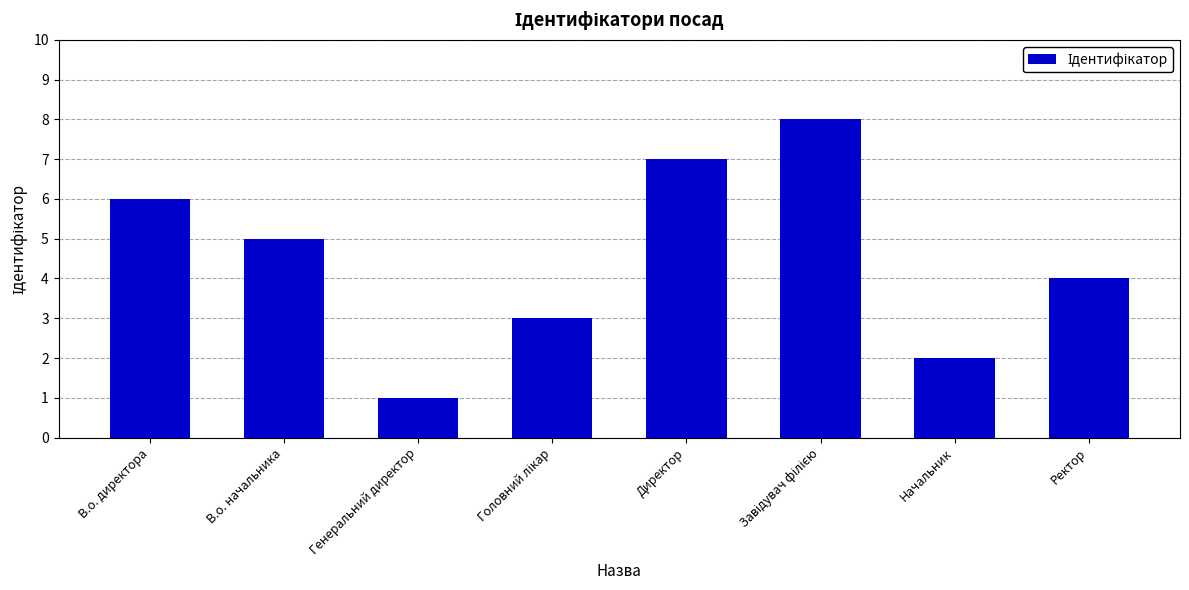

How many bars are there in total?

8